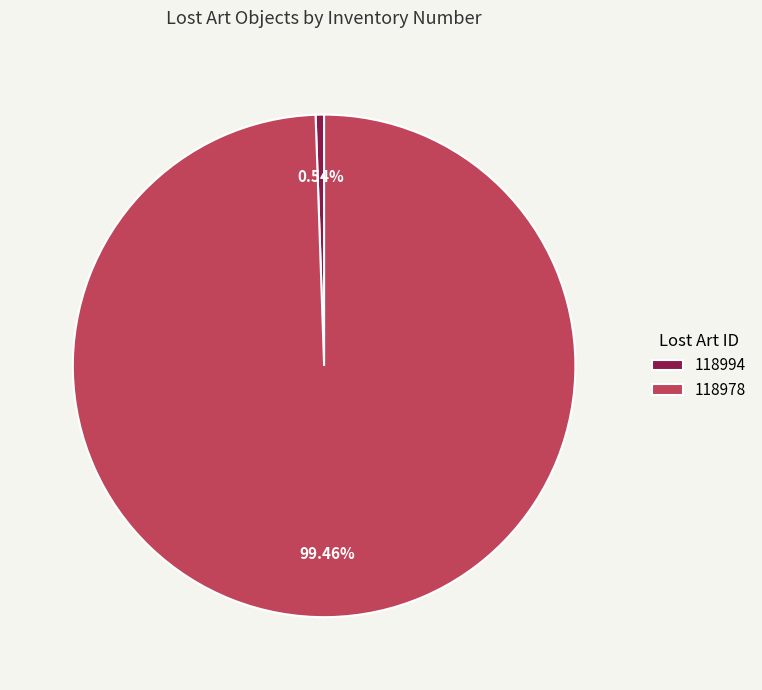

How many slices are in this pie chart?

2